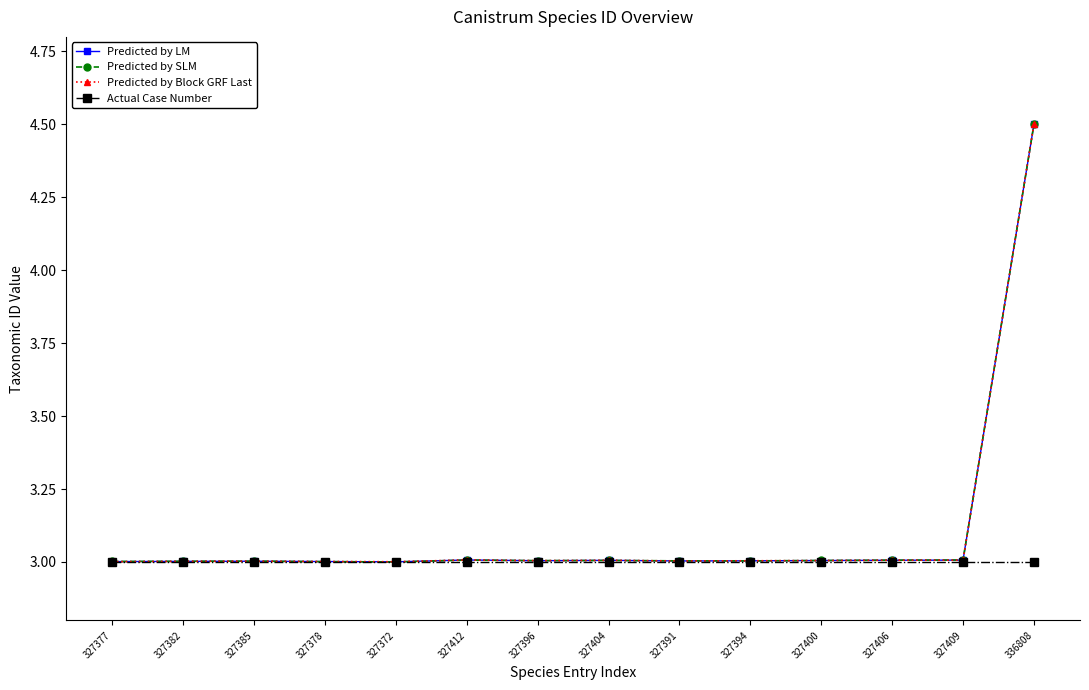

True or false: Predicted by SLM has more than 1 interior local peaks.

True